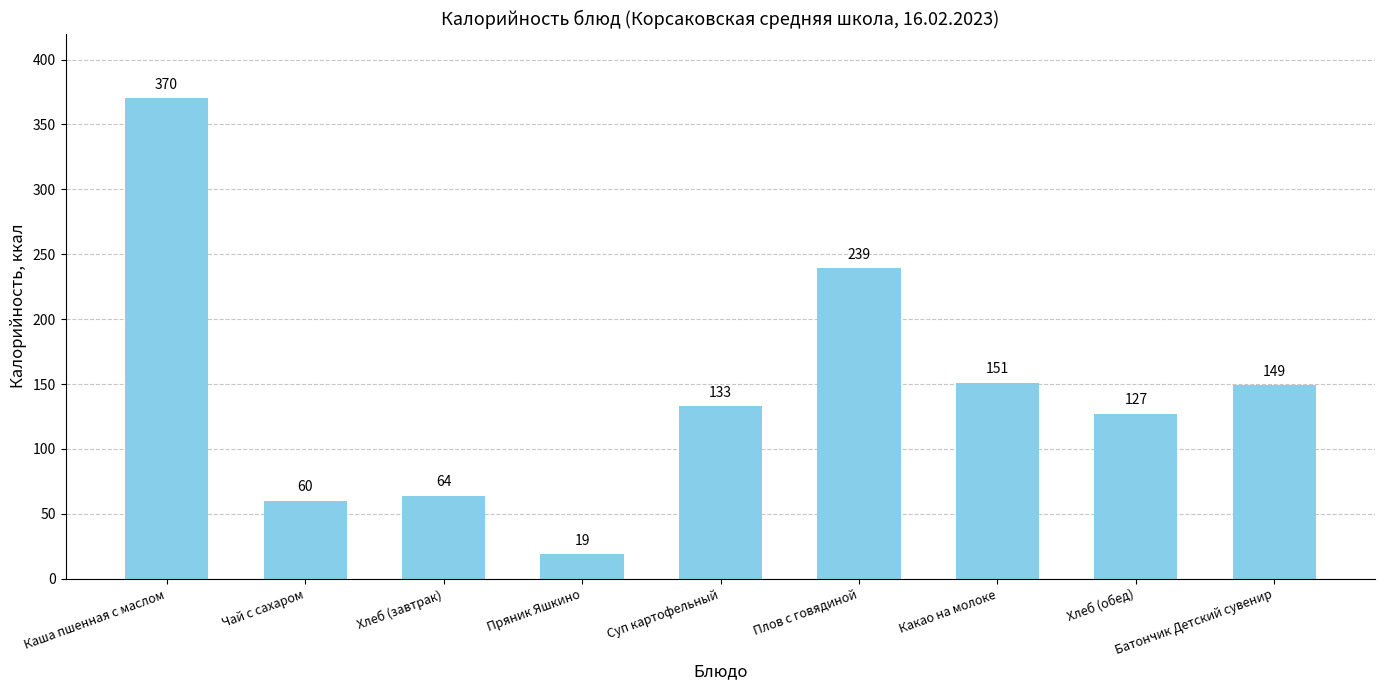

How many series are shown in this chart?

1